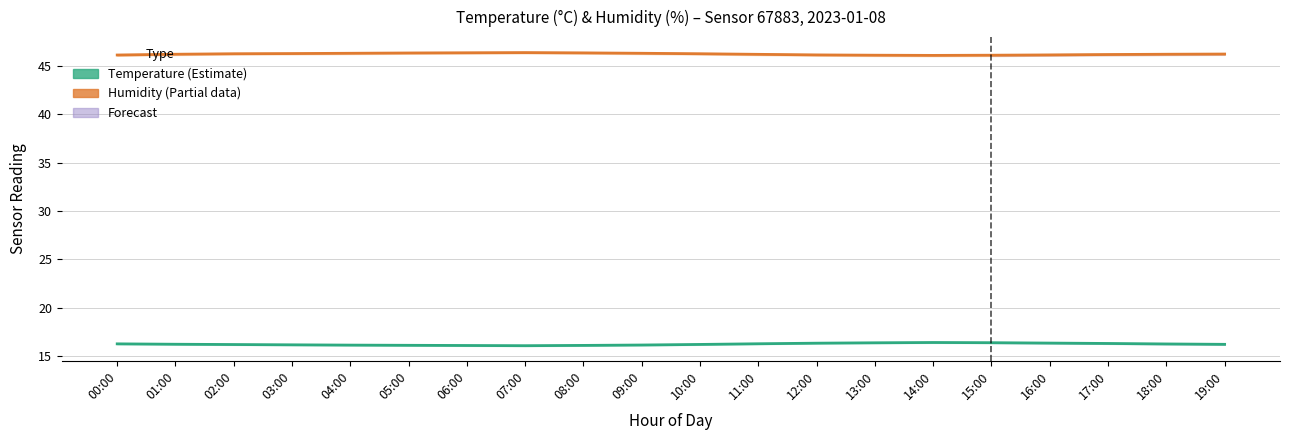

Reading right to left, what are all the values shown in this chart?

humidity: 19:00=46.2	18:00=46.2	17:00=46.2	16:00=46.1	15:00=46.1	14:00=46.1	13:00=46.1	12:00=46.1	11:00=46.2	10:00=46.2	09:00=46.3	08:00=46.3	07:00=46.4	06:00=46.4	05:00=46.3	04:00=46.3	03:00=46.3	02:00=46.2	01:00=46.2	00:00=46.1
temperature: 19:00=16.2	18:00=16.2	17:00=16.3	16:00=16.3	15:00=16.4	14:00=16.4	13:00=16.4	12:00=16.3	11:00=16.2	10:00=16.2	09:00=16.1	08:00=16.1	07:00=16.1	06:00=16.1	05:00=16.1	04:00=16.1	03:00=16.1	02:00=16.2	01:00=16.2	00:00=16.2